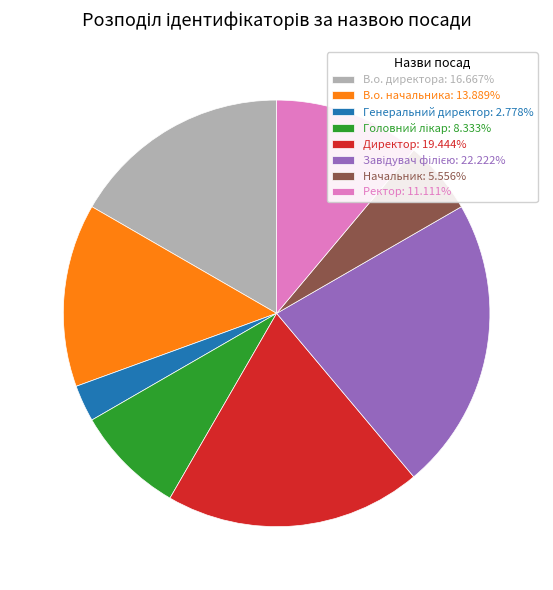

The В.о. директора slice represents 24% of the pie. True or false?

False